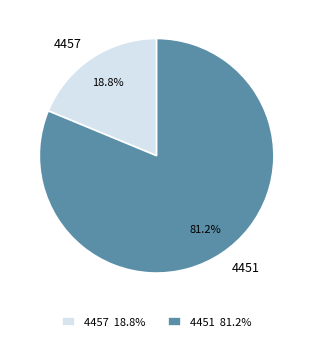

The 4451 slice represents 81% of the pie. True or false?

True